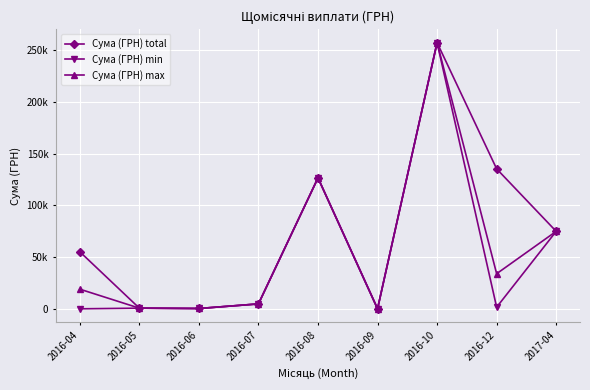

Where is Сума (ГРН) max nearest to the value 128586?

2016-08